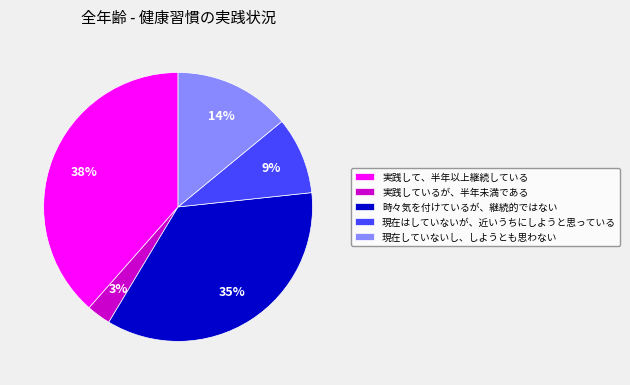

Is it true that 実践して、半年以上継続している is 30% of the pie?

False